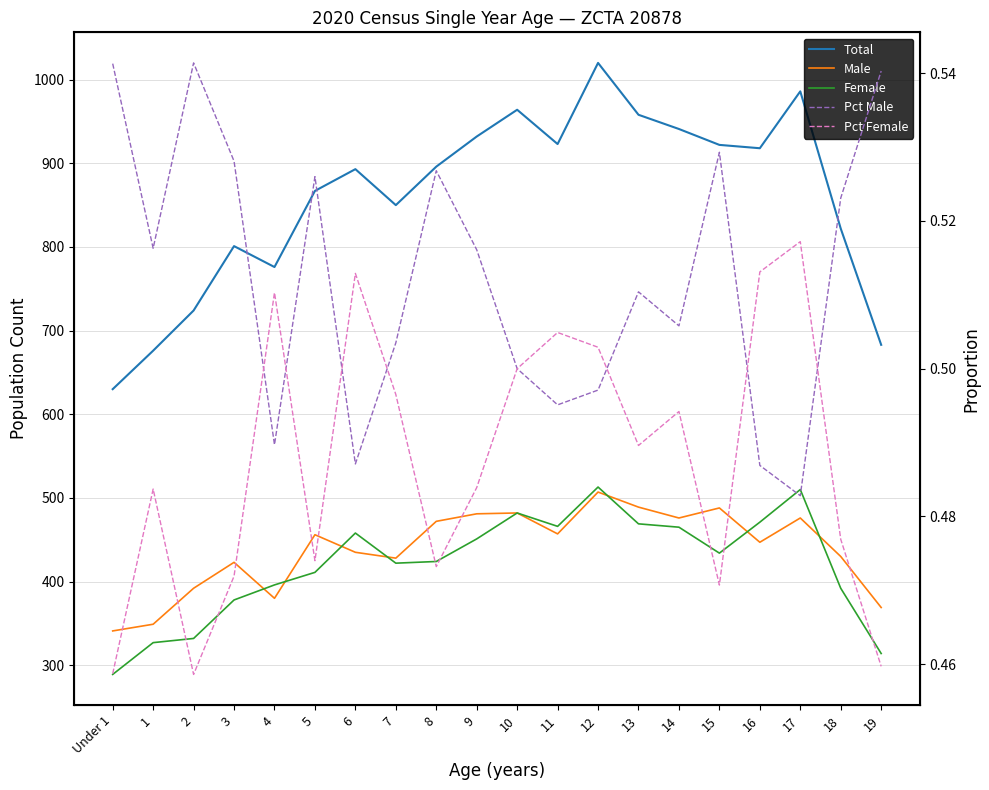

What is the minimum value shown in the chart?

0.5